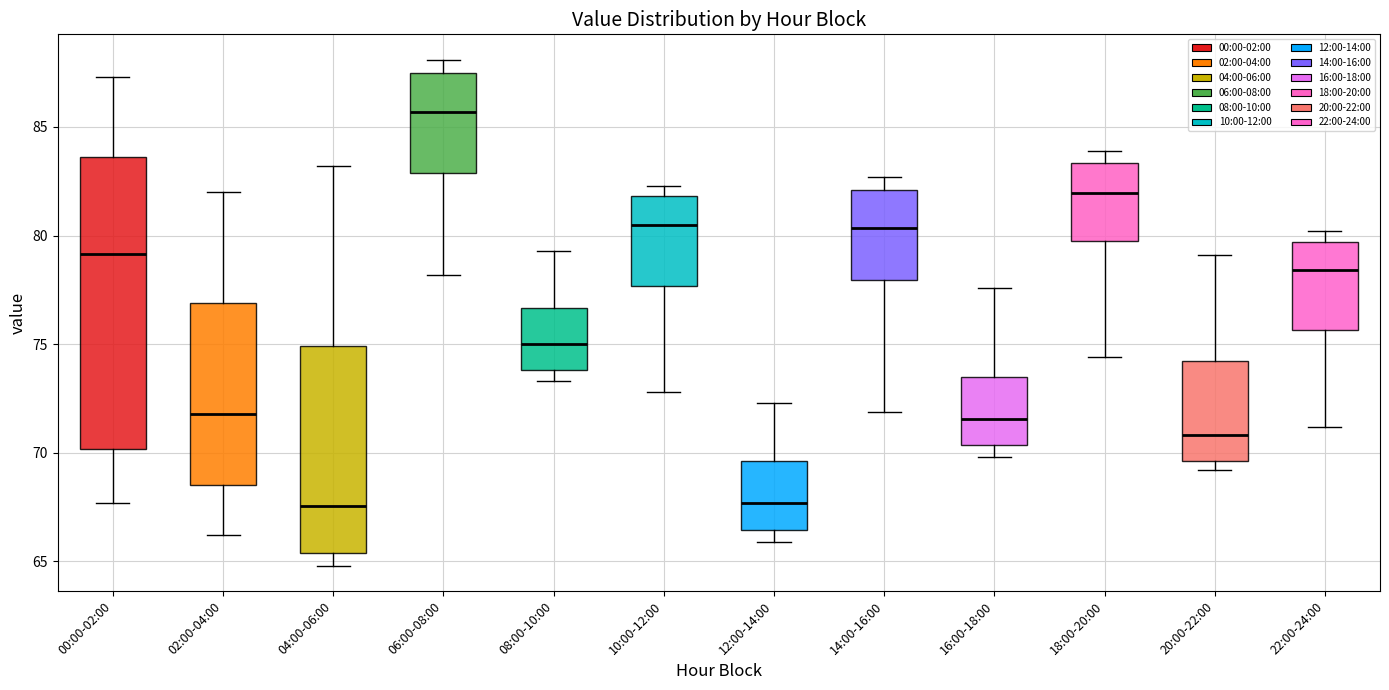

Reading left to right, read every box against the y-axis: the position of its median line, the range the box covers, and the ends of its whiskers. The values are not printed on the chart, so give them approximately, as read against the axis.

00:00-02:00: median 79.0, box 70.0 to 83.5, whiskers 67.5 to 87.5
02:00-04:00: median 72.0, box 68.5 to 77.0, whiskers 66.0 to 82.0
04:00-06:00: median 67.5, box 65.5 to 75.0, whiskers 65.0 to 83.0
06:00-08:00: median 85.5, box 83.0 to 87.5, whiskers 78.0 to 88.0
08:00-10:00: median 75.0, box 74.0 to 76.5, whiskers 73.5 to 79.5
10:00-12:00: median 80.5, box 77.5 to 82.0, whiskers 73.0 to 82.5
12:00-14:00: median 67.5, box 66.5 to 69.5, whiskers 66.0 to 72.5
14:00-16:00: median 80.5, box 78.0 to 82.0, whiskers 72.0 to 82.5
16:00-18:00: median 71.5, box 70.5 to 73.5, whiskers 70.0 to 77.5
18:00-20:00: median 82.0, box 80.0 to 83.5, whiskers 74.5 to 84.0
20:00-22:00: median 71.0, box 69.5 to 74.0, whiskers 69.0 to 79.0
22:00-24:00: median 78.5, box 75.5 to 79.5, whiskers 71.0 to 80.0